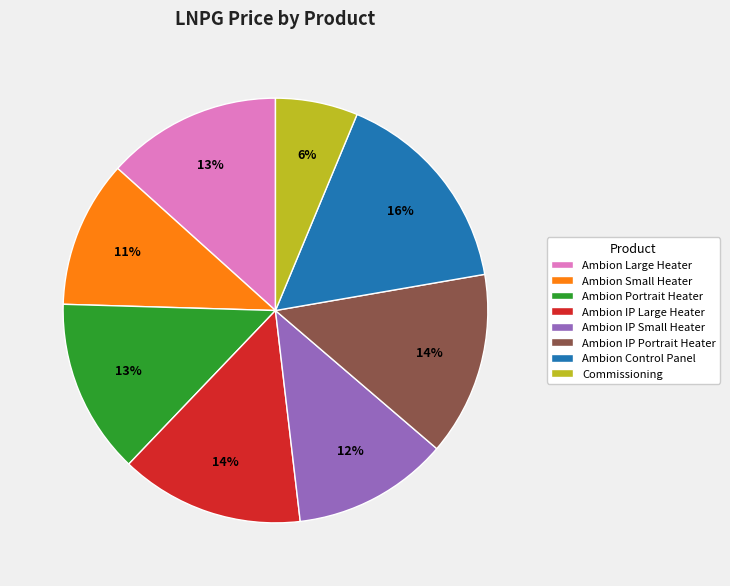

What is the largest slice in the pie chart?

Ambion Control Panel